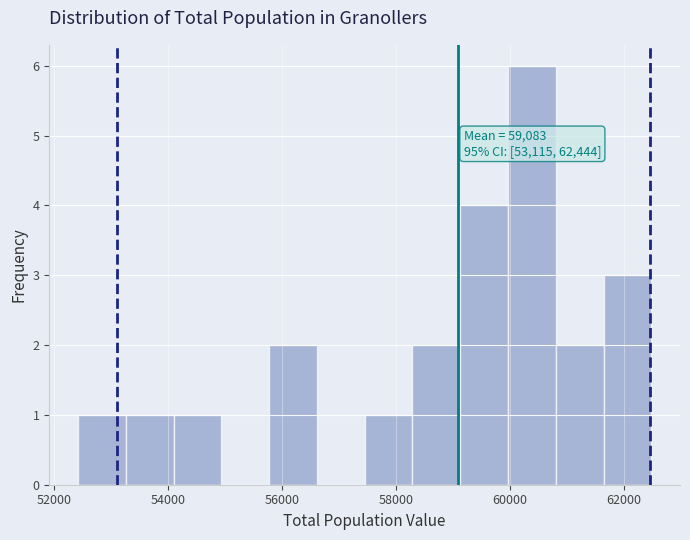

Over which range of the x-axis is the bar tallest?

60000 to 60800